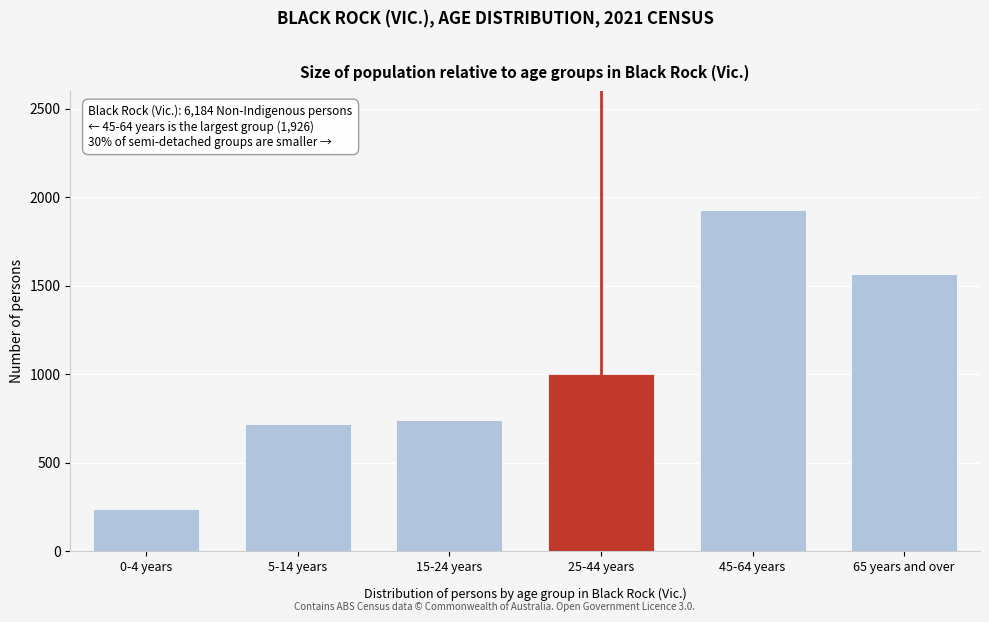

Reading left to right, extract all data points from this chart.

0-4 years=238	5-14 years=717	15-24 years=743	25-44 years=1003	45-64 years=1926	65 years and over=1566